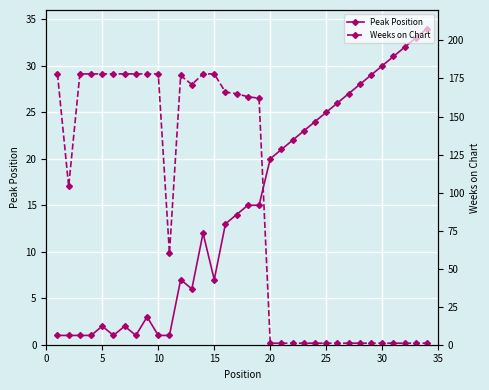

True or false: Peak Position has more than 1 interior local peaks.

True